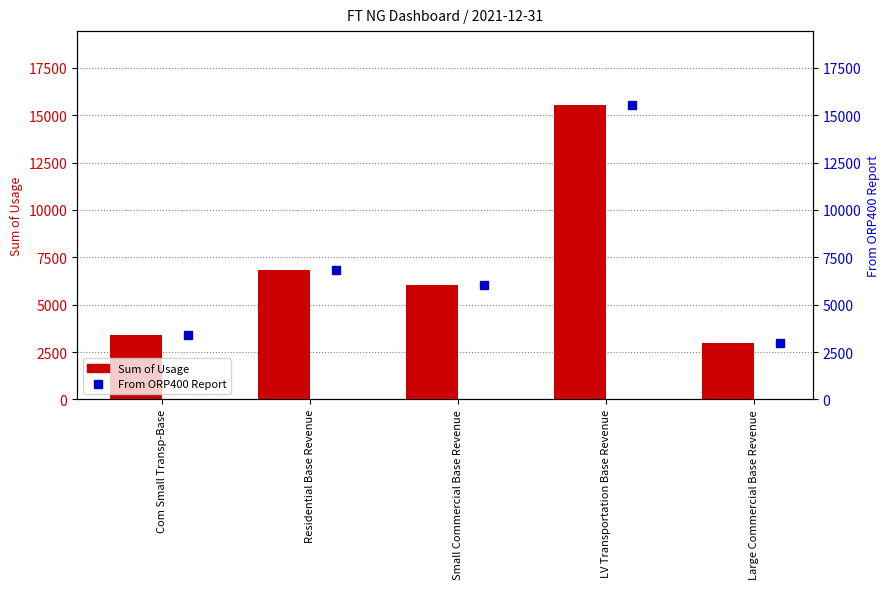

Reading left to right, extract all data points from this chart.

Sum of Usage: 3374.8	6815.2	6052.3	15547.5	2974.4
From ORP400 Report: 3374.8	6815.2	6052.3	15547.5	2974.4